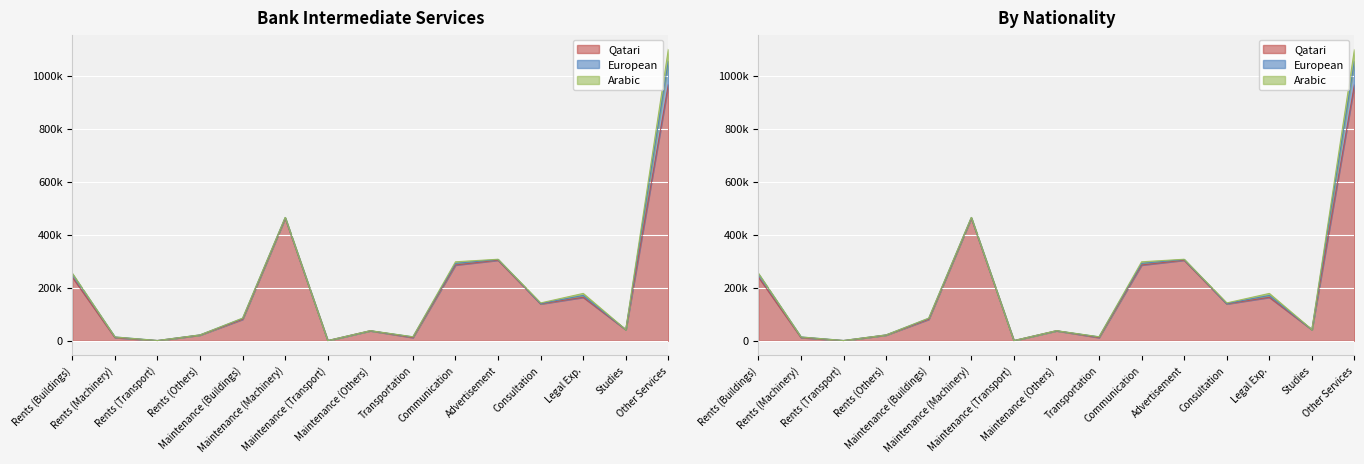

Between Transportation and Rents (Transport), which is larger?

Transportation